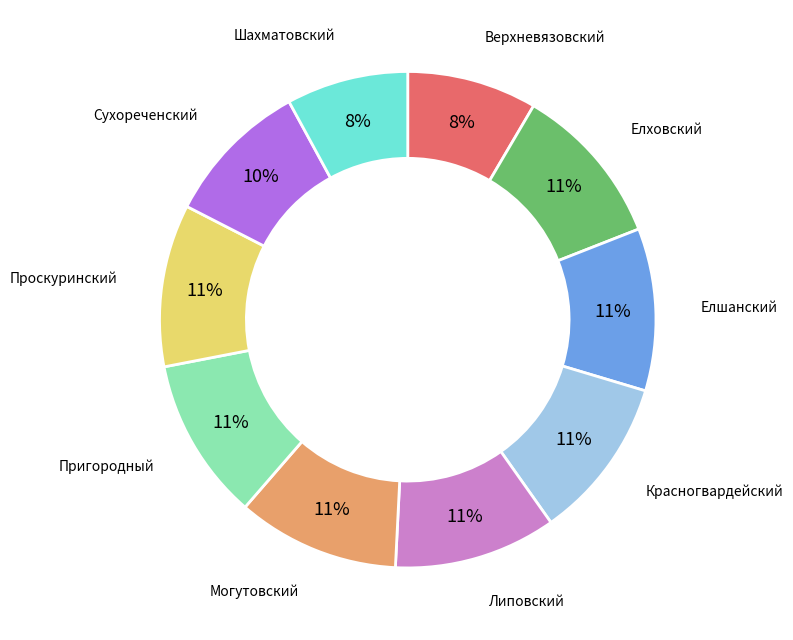

Is Красногвардейский the majority of the pie?

No